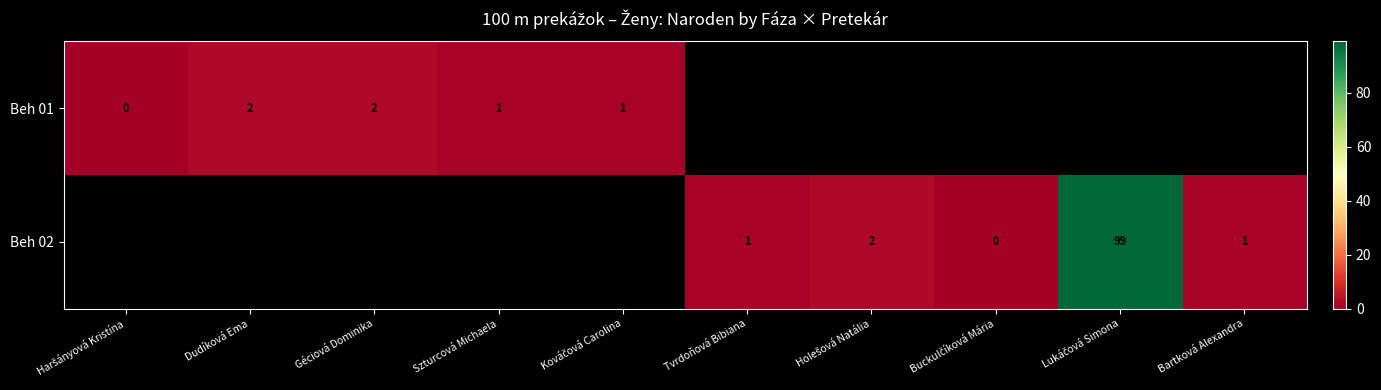

True or false: Beh 01 has a value of 1 at Szturcová Michaela.

True